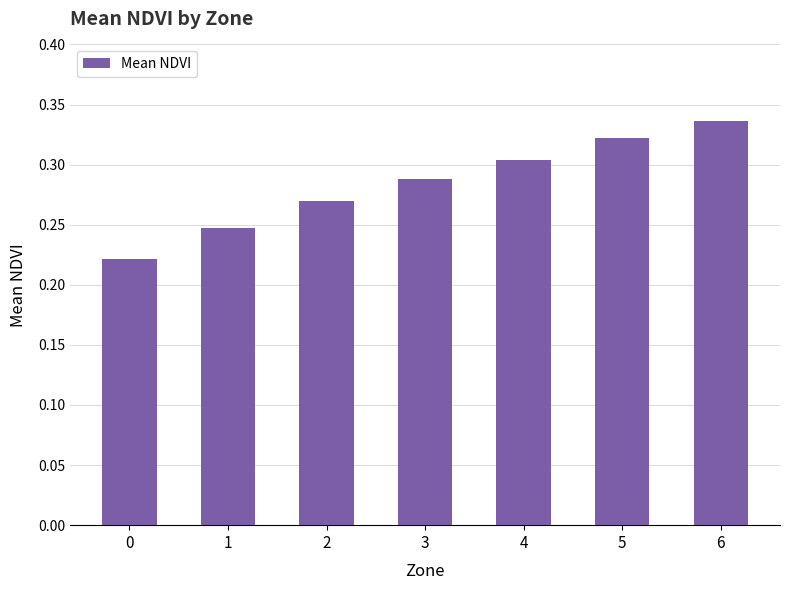

True or false: the data shows 0.1 at 2.

False